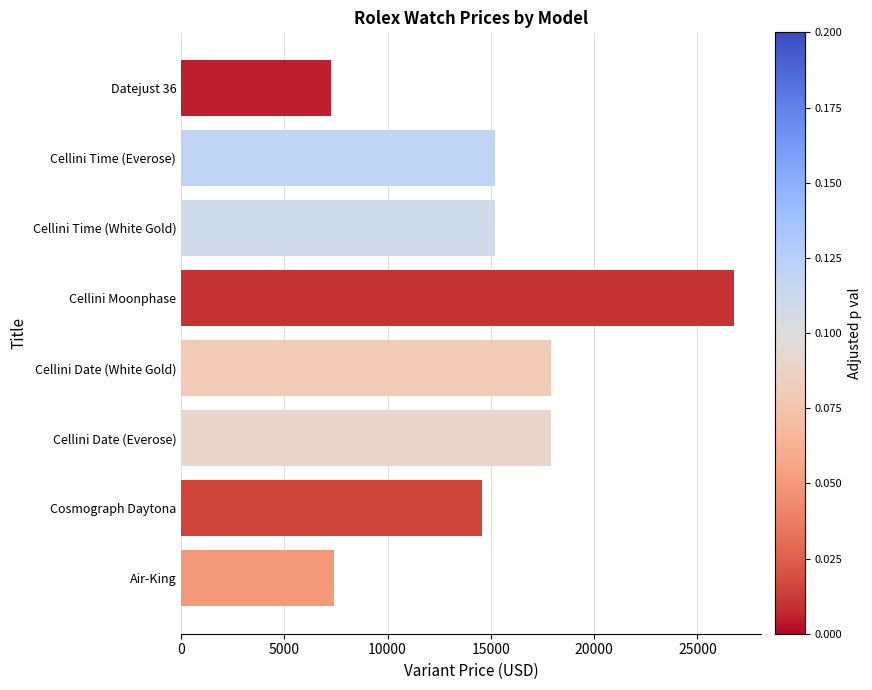

What is the sum of all values?

122150